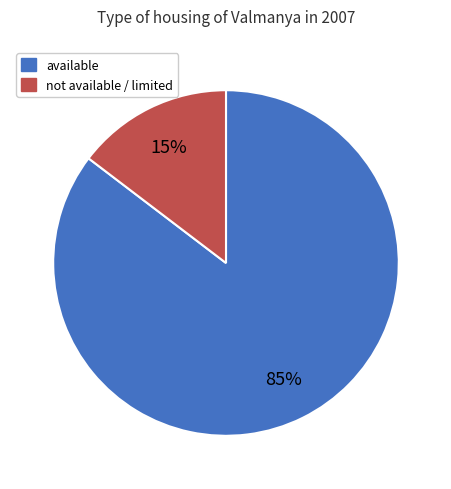

Between not available / limited and available, which is larger?

available